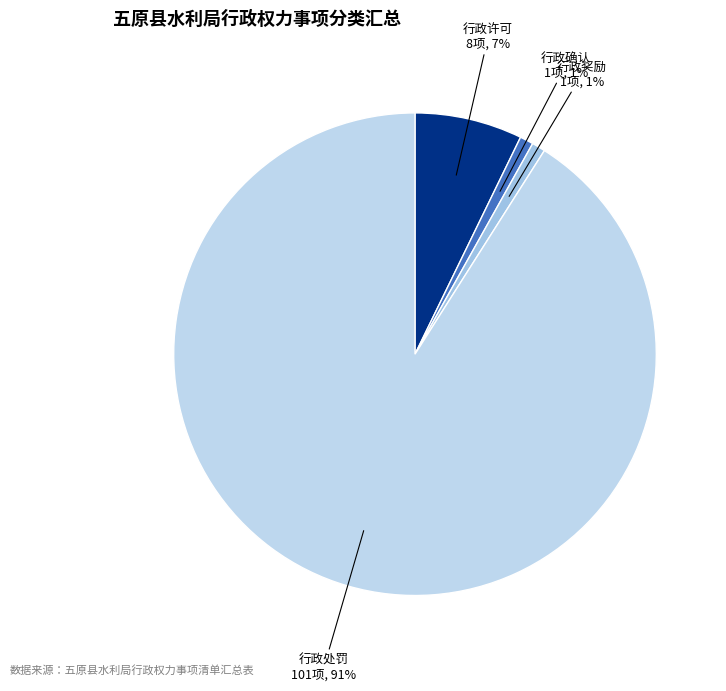

To the nearest percent, what is the difference between the 行政许可 and 行政处罚 slice percentages?

84%